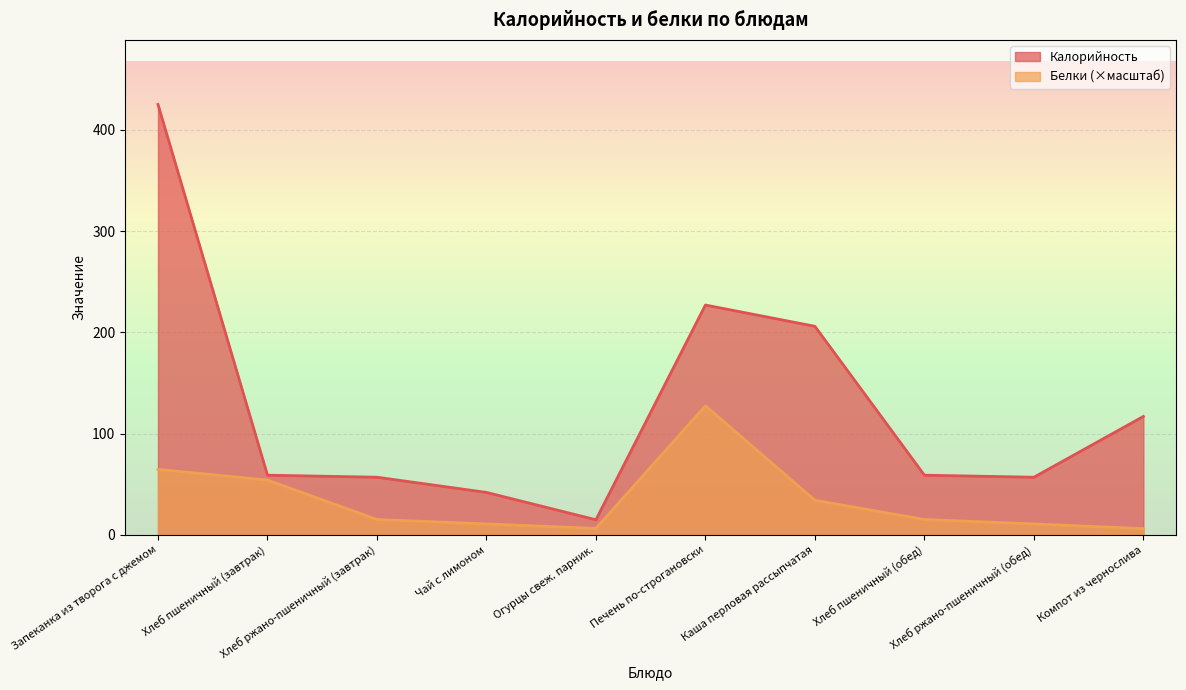

Reading left to right, list all the values displayed in this chart.

Калорийность: 425.0	59.0	57.0	42.0	15.0	227.0	206.0	59.0	57.0	117.0
Белки: 64.7	54.2	15.3	10.9	6.5	127.5	34.3	15.3	10.9	6.2